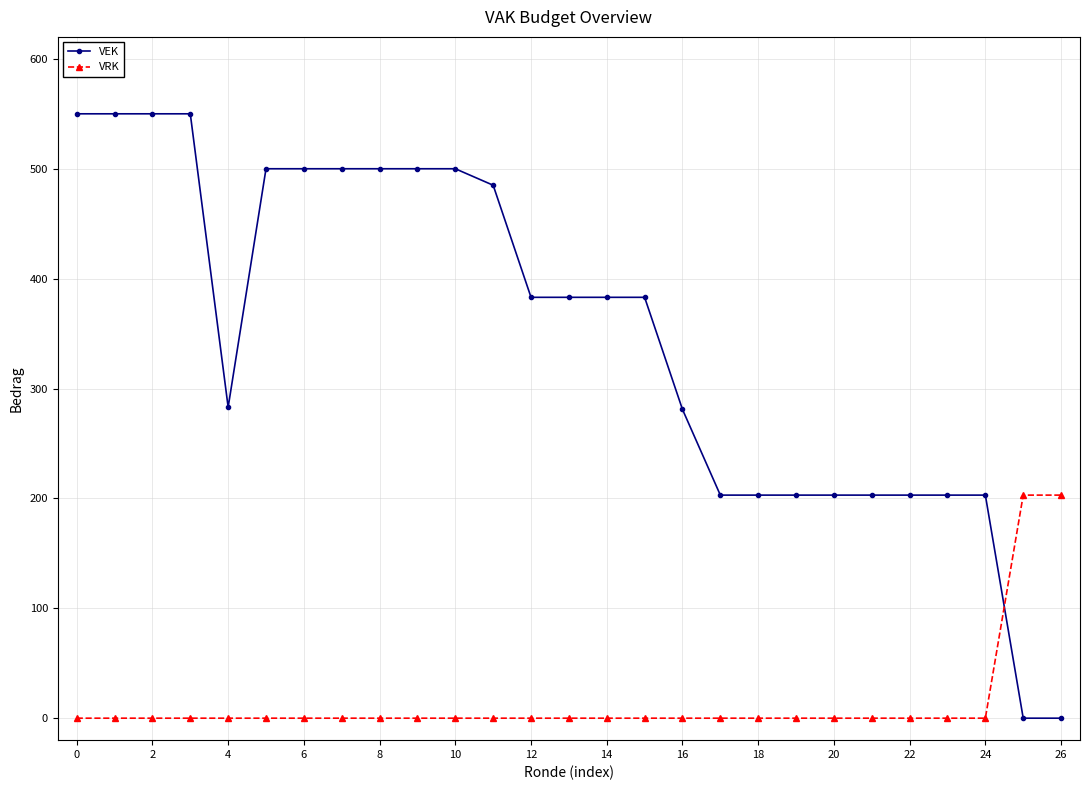

Which series has the largest range (max minus min)?

VEK